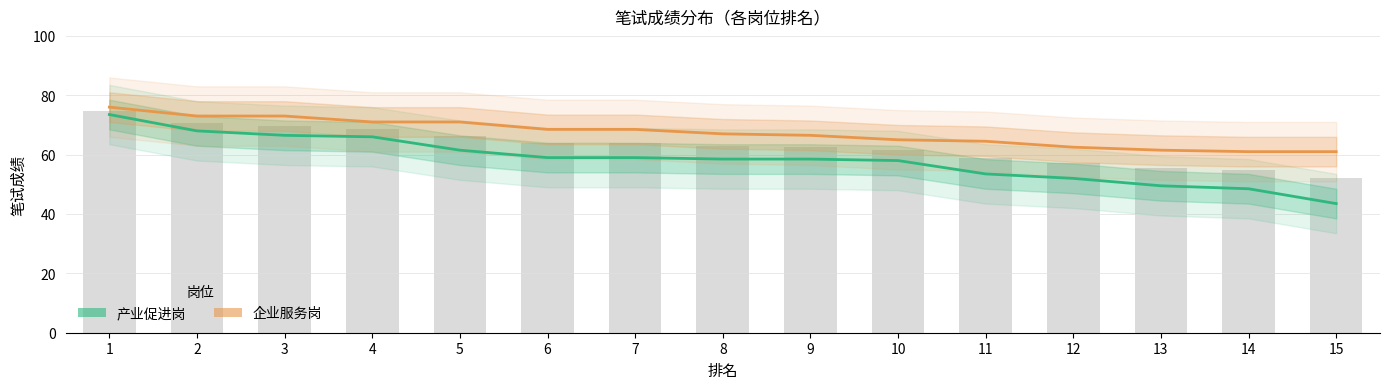

At which label does 产业促进岗 reach its minimum?

15